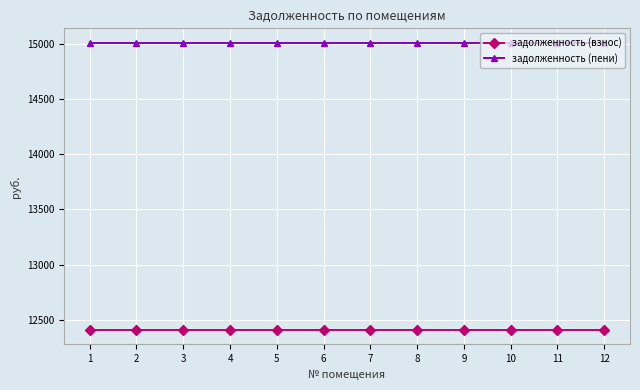

Reading left to right, transcribe all the data shown in this chart.

задолженность (взнос): 12408.8	12408.8	12408.8	12408.8	12408.8	12408.8	12408.8	12408.8	12408.8	12408.8	12408.8	12408.8
задолженность (пени): 15007.9	15007.9	15007.9	15007.9	15007.9	15007.9	15007.9	15007.9	15007.9	15007.9	15007.9	15007.9